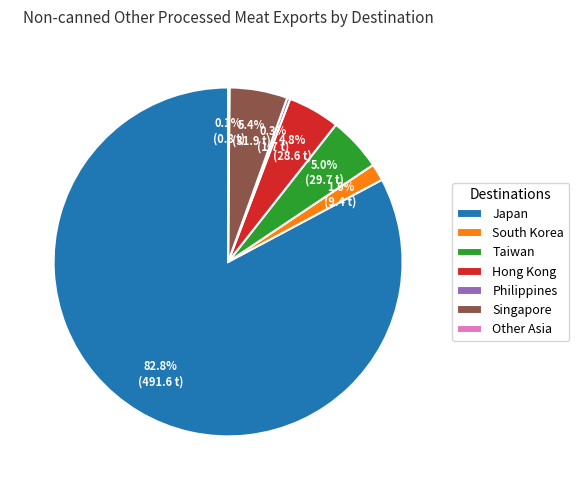

The Singapore slice represents 14% of the pie. True or false?

False